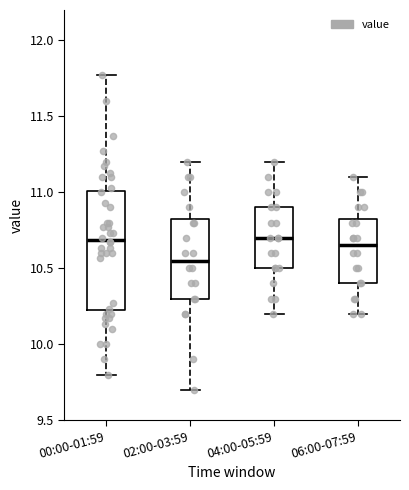

Comparing the boxes themselves (not the whiskers), which one is the tallest?

00:00-01:59